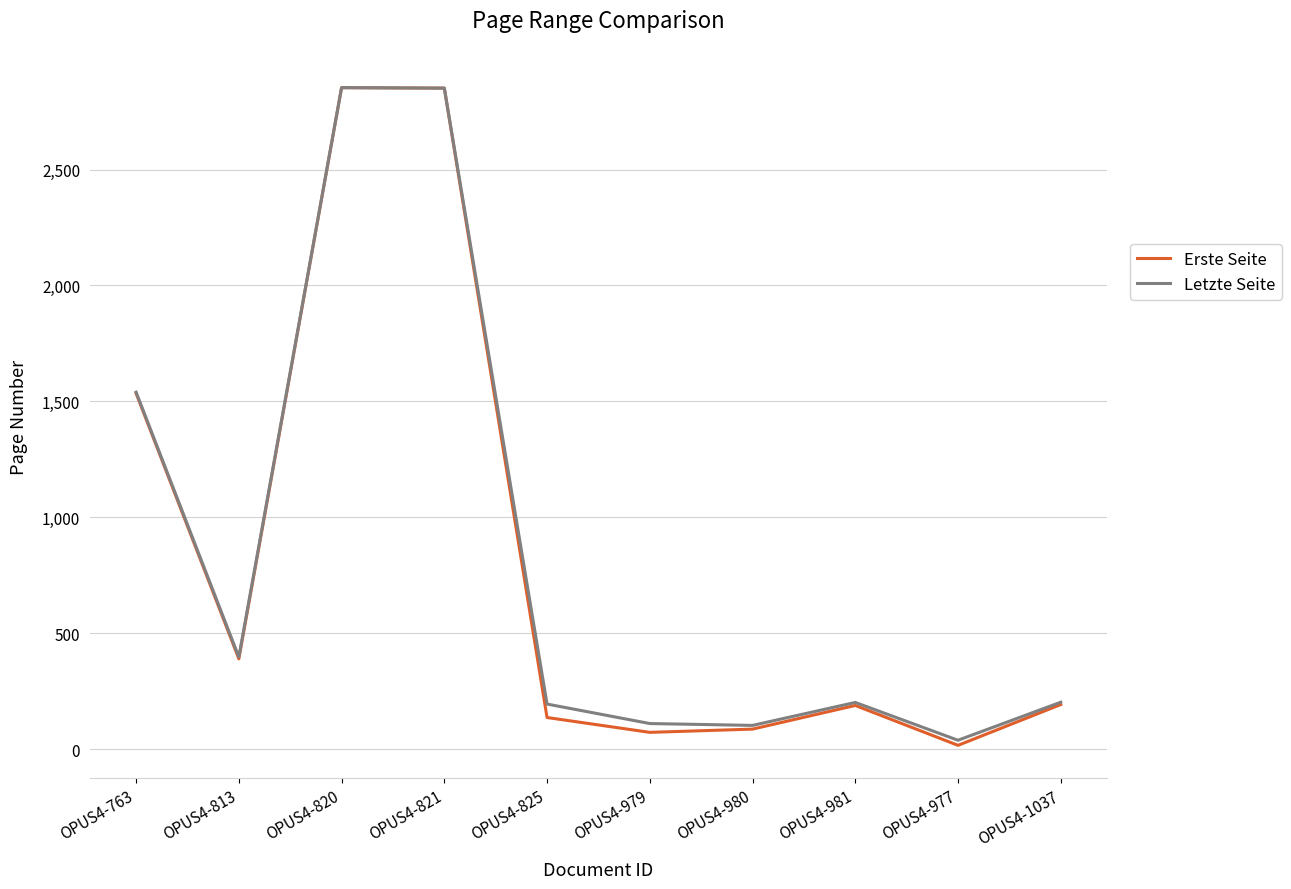

At which label does Letzte Seite reach its minimum?

OPUS4-977